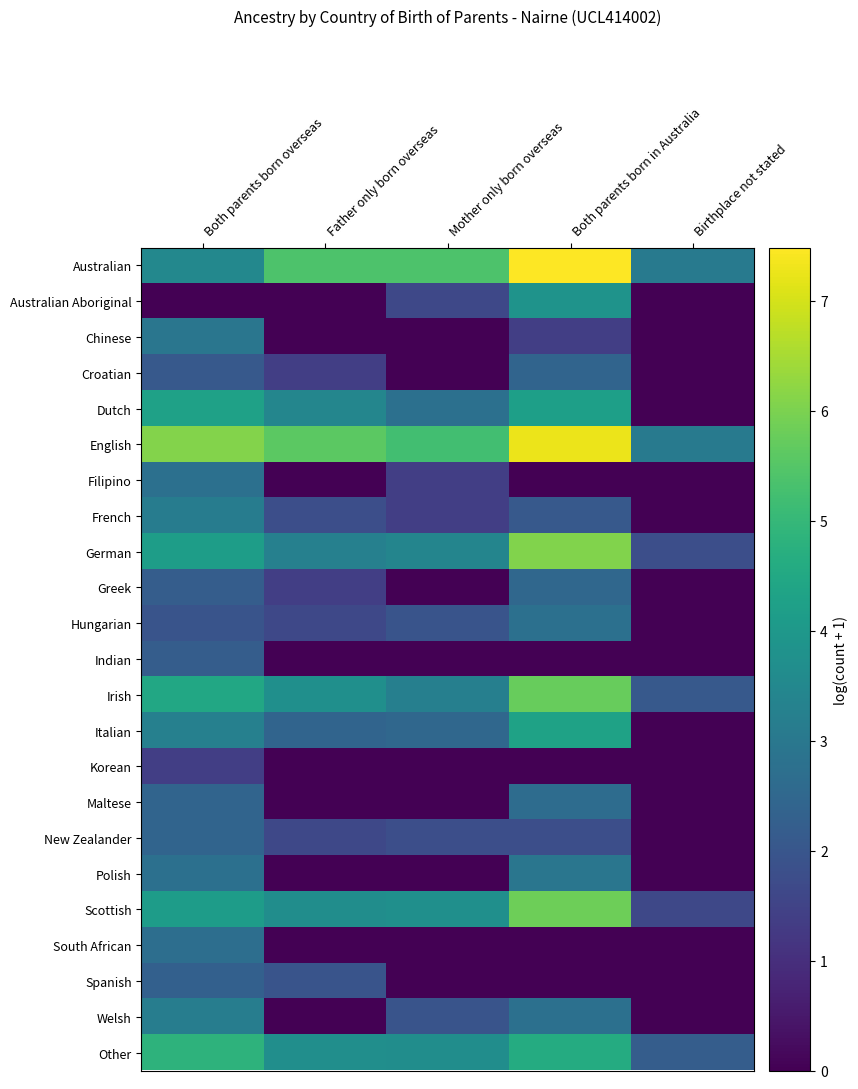

Rank the series at Birthplace not stated from lowest to highest value.

Australian Aboriginal, Chinese, Croatian, Dutch, Filipino, French, Greek, Hungarian, Indian, Italian, Korean, Maltese, New Zealander, Polish, South African, Spanish, Welsh, Scottish, German, Irish, Other, English, Australian